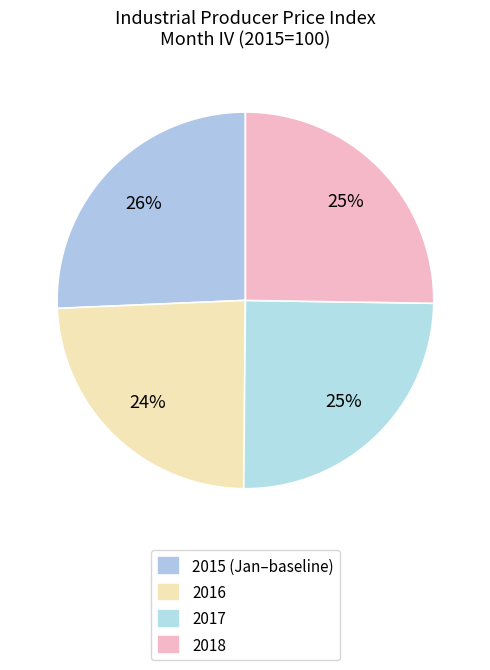

How many segments does this pie chart have?

4